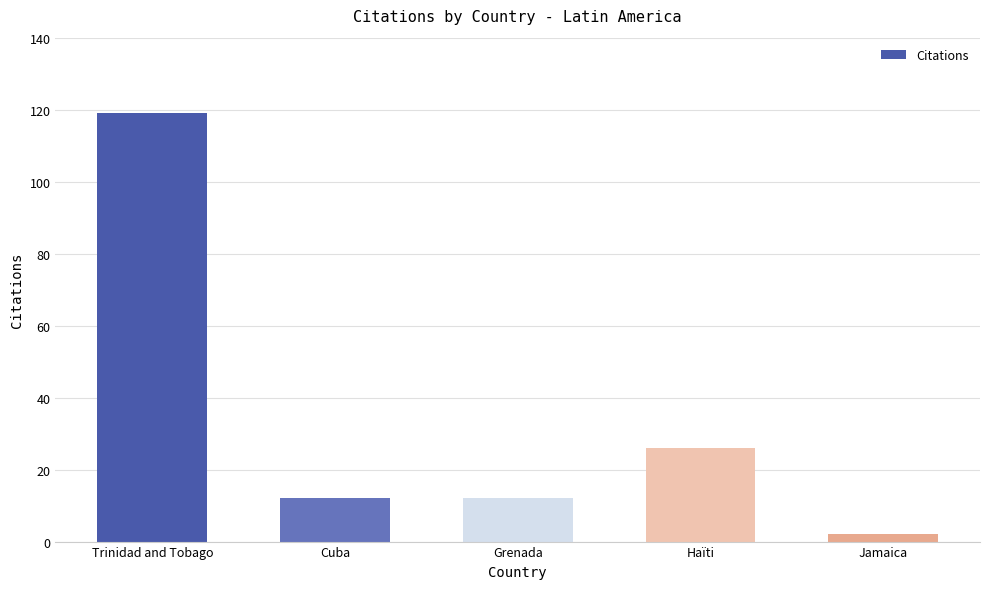

Which category has the highest value across all series?

Trinidad and Tobago